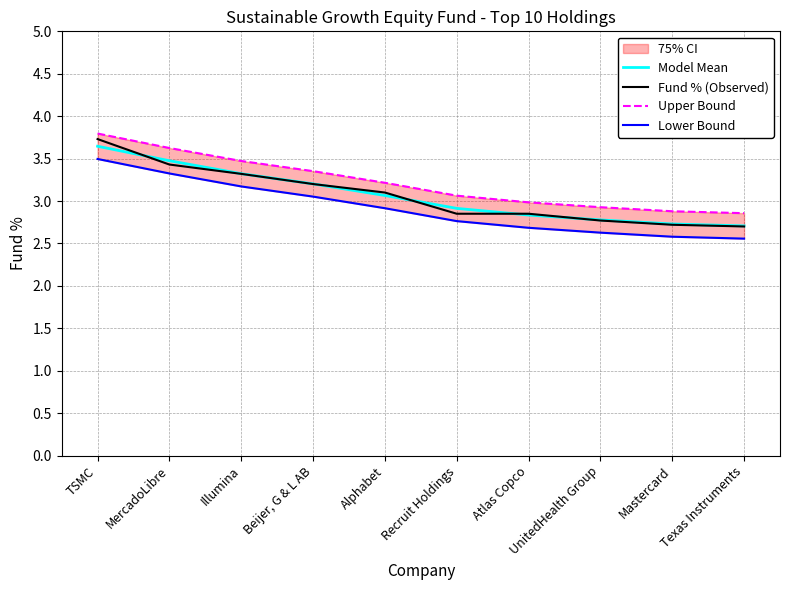

Which series has the widest spread of values?

Fund % (Observed)